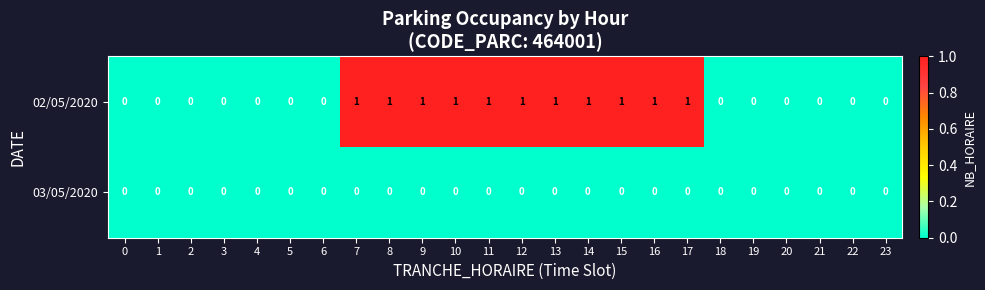

Which series has the largest total across all categories?

02/05/2020